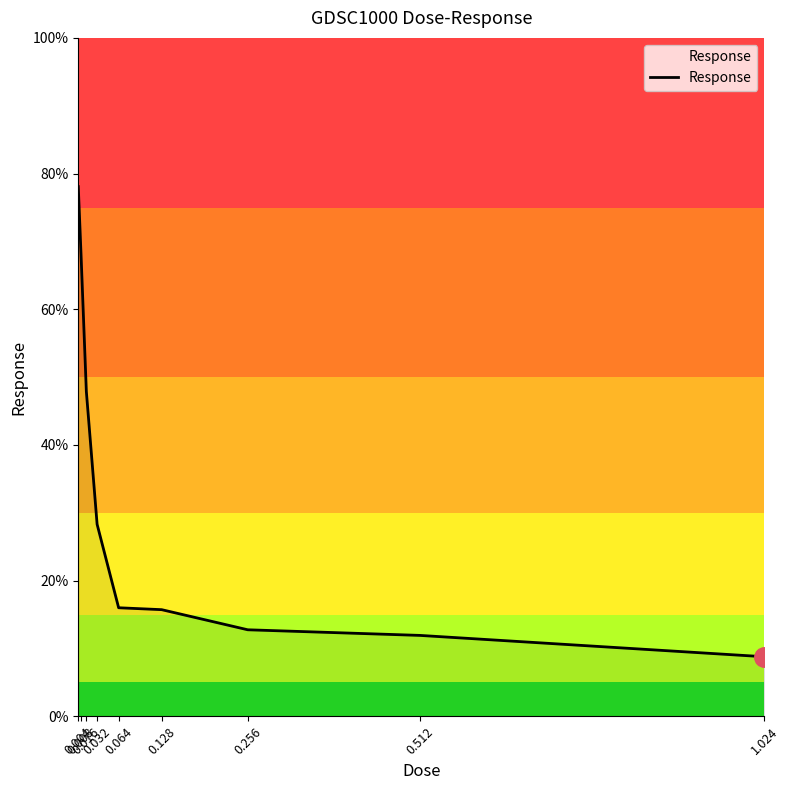

What is the minimum value shown in the chart?

8.8